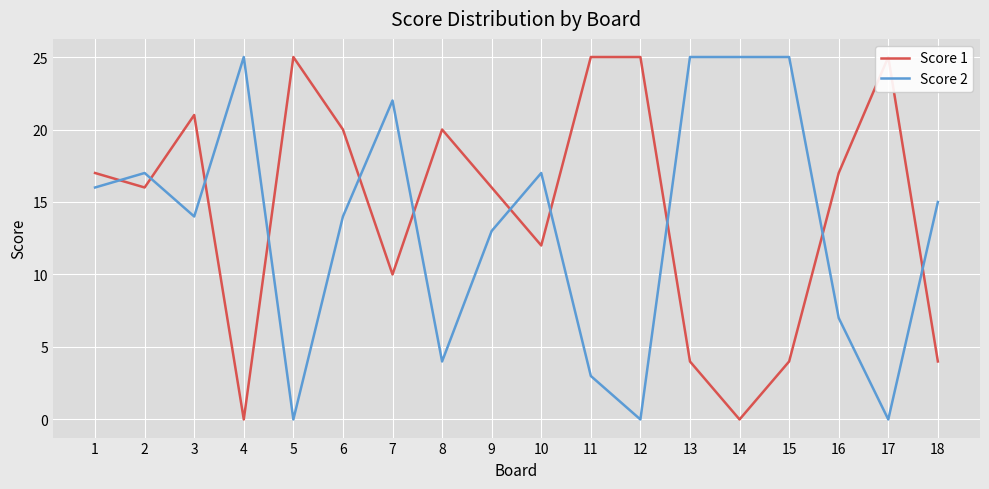

Is it true that Score 1 equals 25 at 17?

True